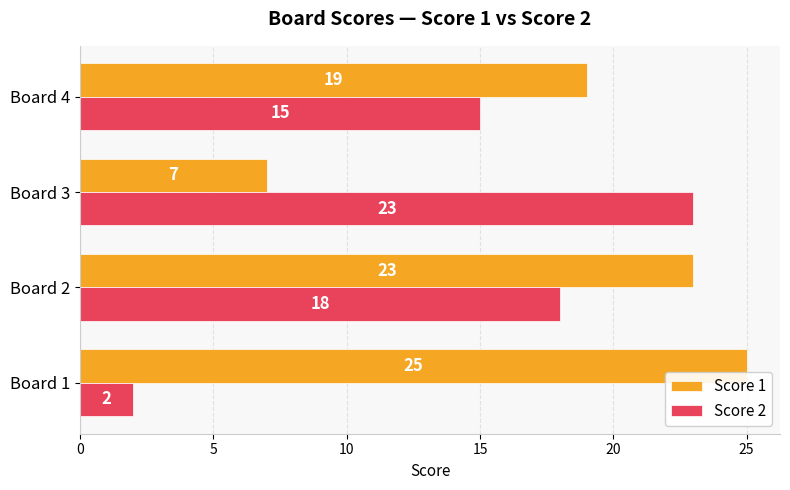

What is the difference between the second highest and minimum values in the Score 1 series?

16